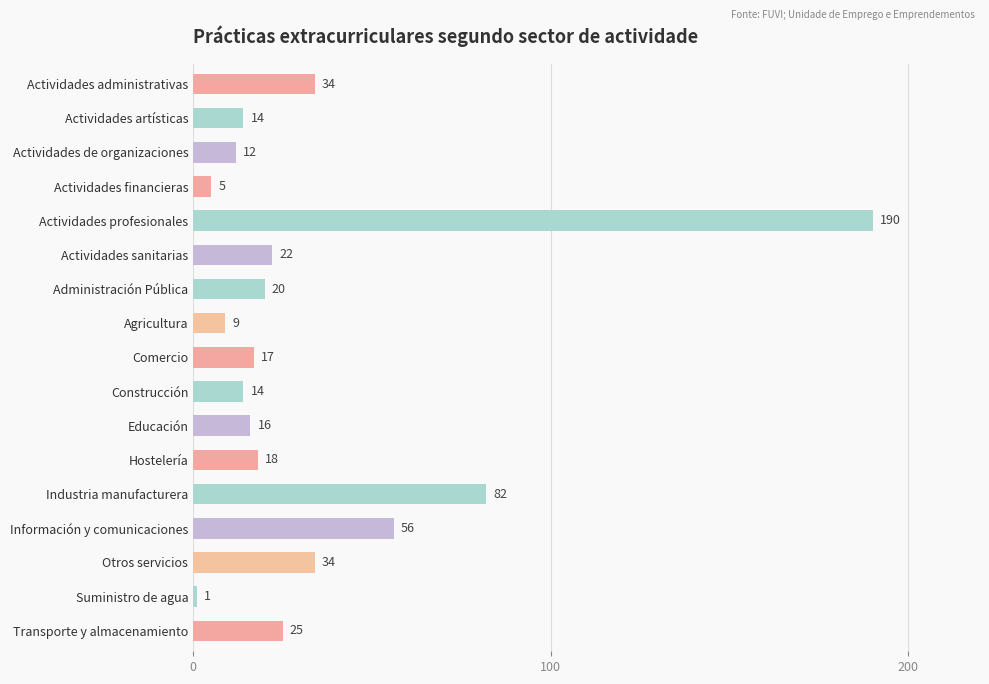

Which label corresponds to the smallest value in the chart?

Suministro de agua